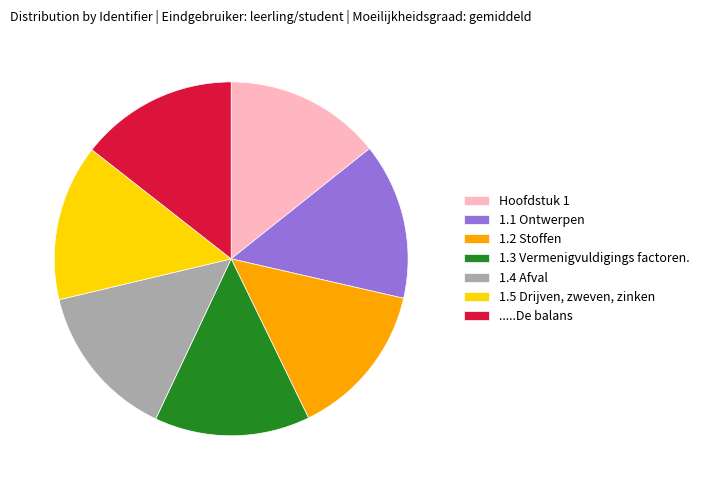

Is there any slice that represents more than half of the pie?

No